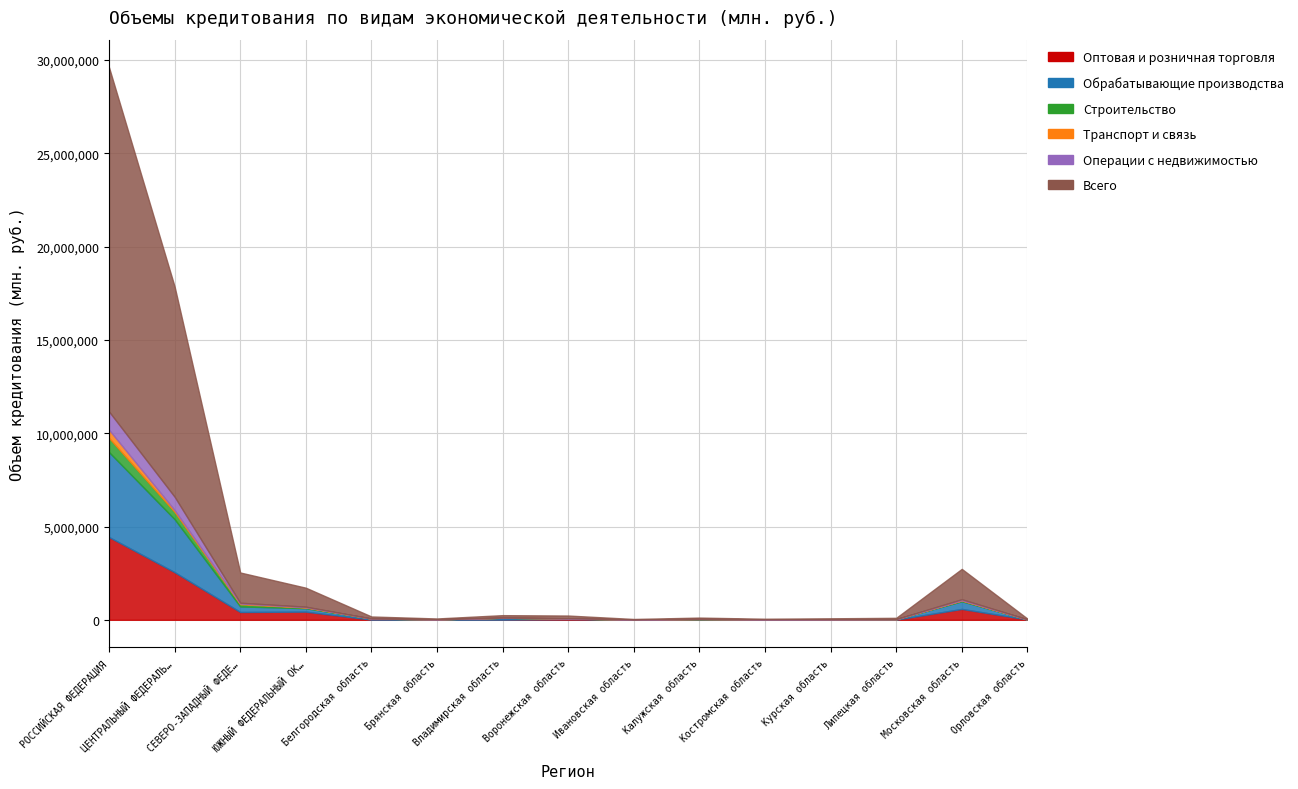

At which label does Оптовая и розничная торговля reach its minimum?

Брянская область